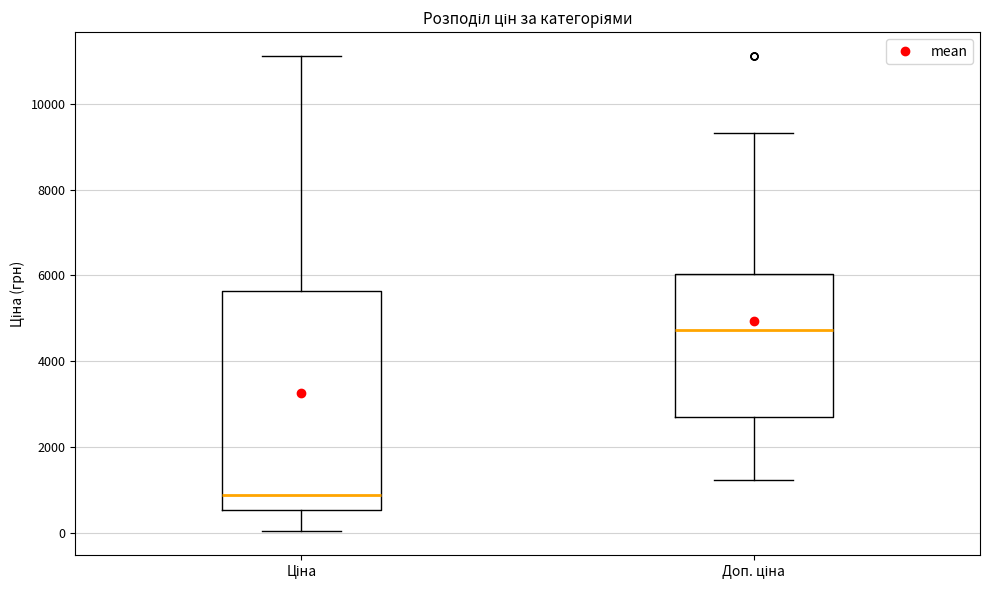

Where is the lower edge of the box for Ціна on the y-axis? The values are not printed on the chart, so give them approximately, as read against the axis.

600